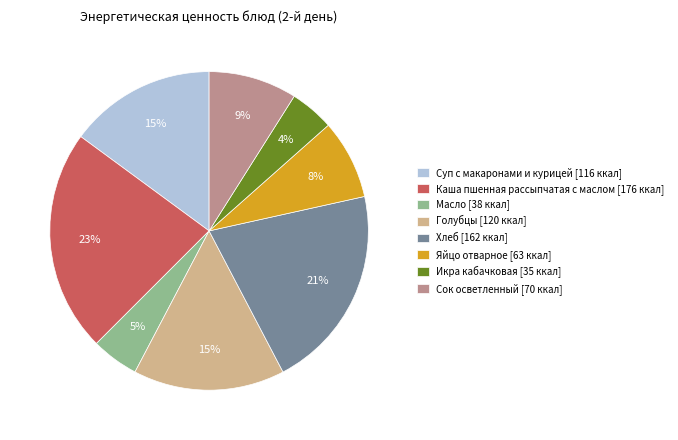

Does any single category account for the majority?

No